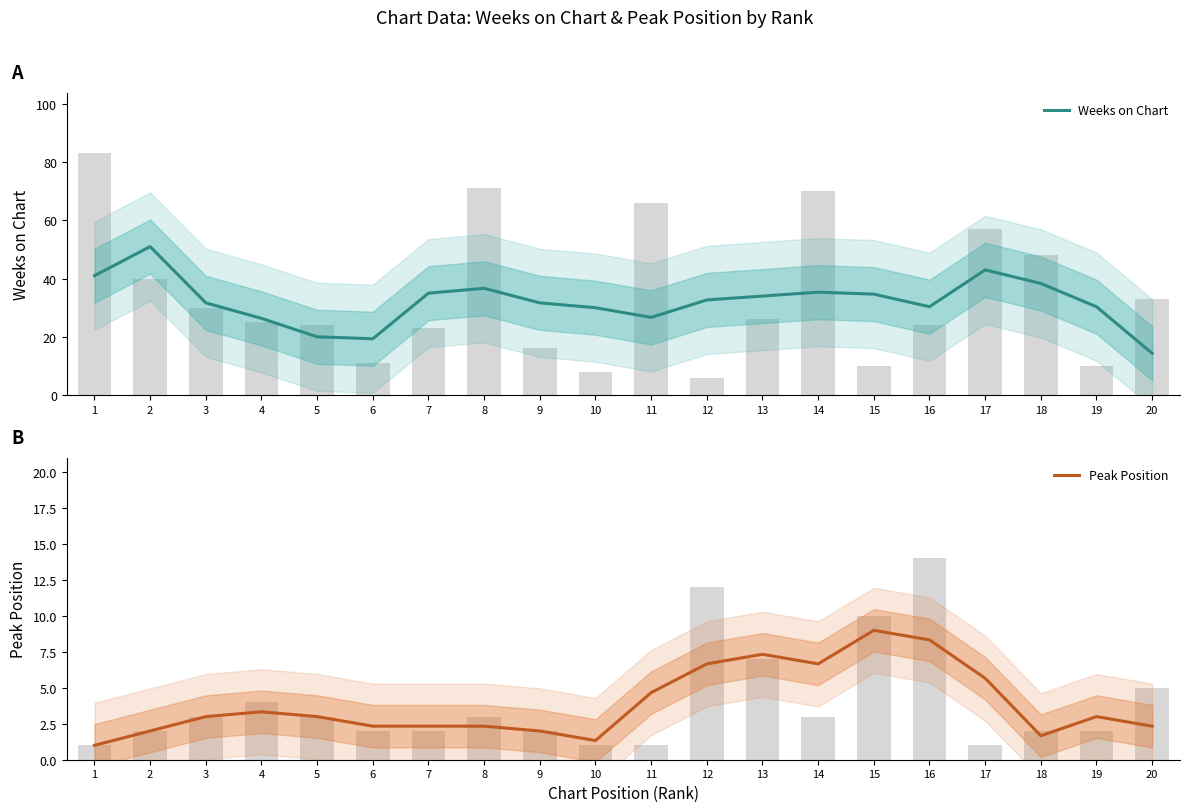

Reading left to right, extract all data points from this chart.

Weeks on Chart: 41.0	51.0	31.7	26.3	20.0	19.3	35.0	36.7	31.7	30.0	26.7	32.7	34.0	35.3	34.7	30.3	43.0	38.3	30.3	14.3
Peak Position: 1.0	2.0	3.0	3.3	3.0	2.3	2.3	2.3	2.0	1.3	4.7	6.7	7.3	6.7	9.0	8.3	5.7	1.7	3.0	2.3